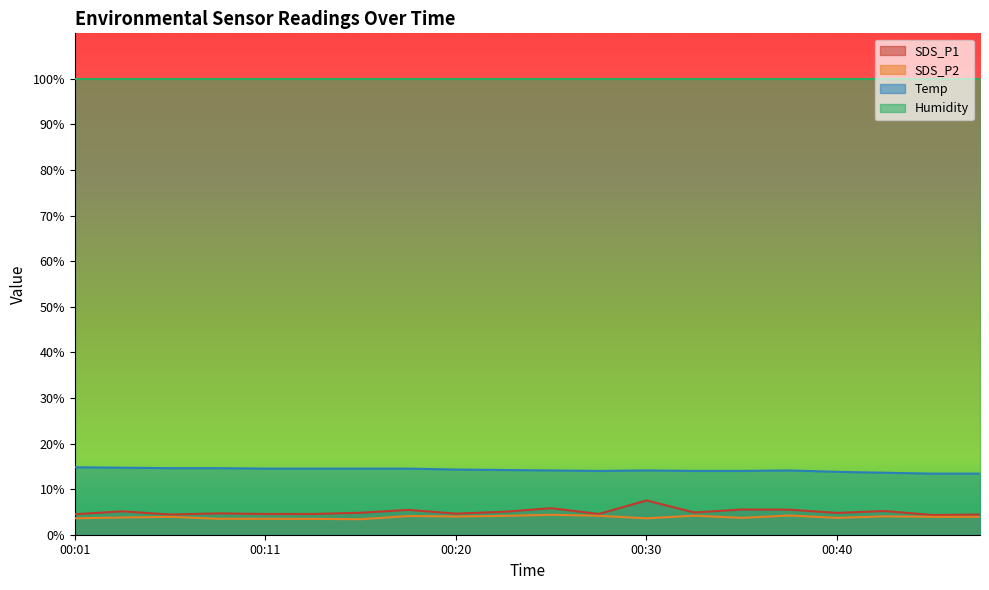

What is the value of the SDS_P2 point at the 10th from the left?

4.1